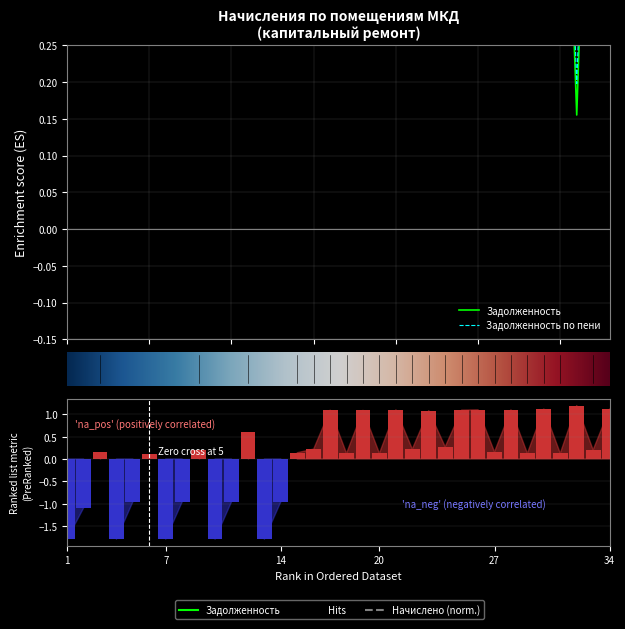

What is the minimum value for задолженность?

0.2